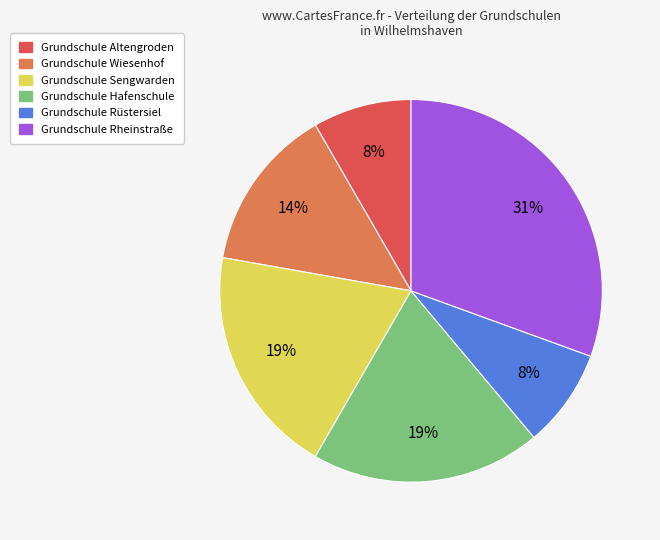

What is the largest slice in the pie chart?

Grundschule Rheinstraße